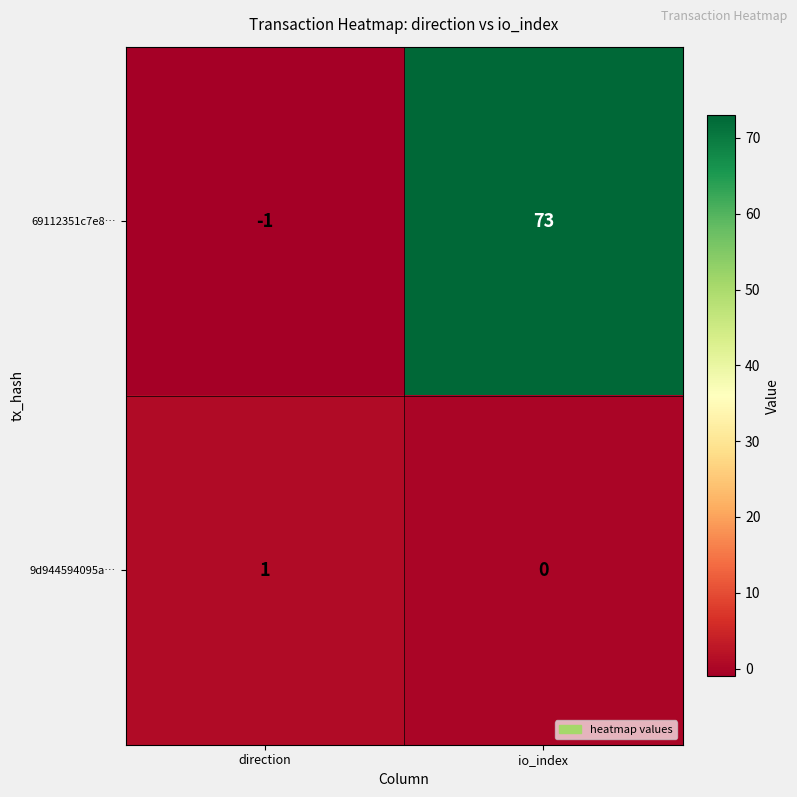

At which label is 9d944594095a… closest to 0?

io_index